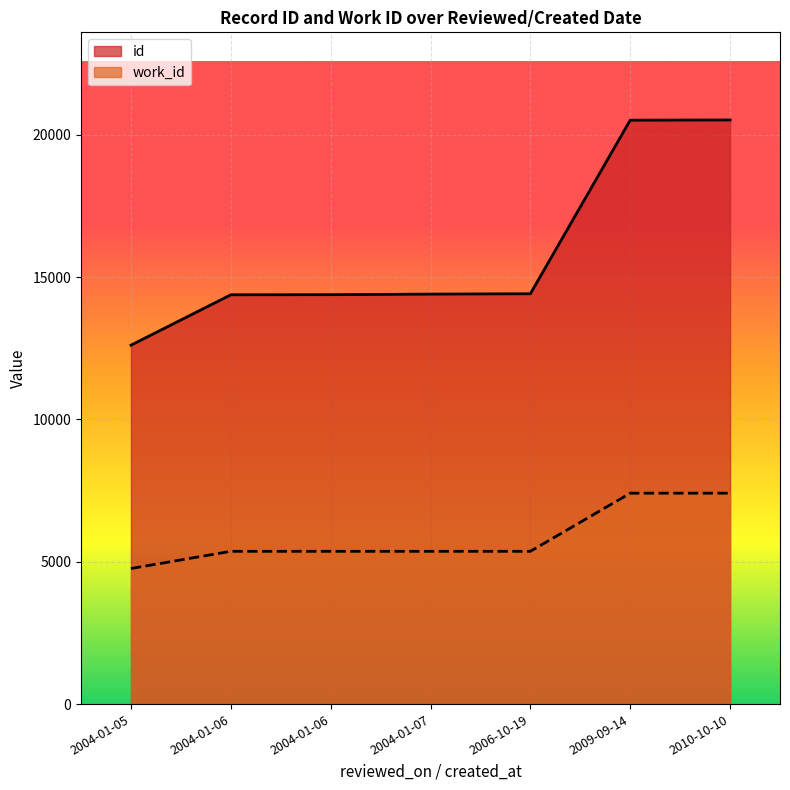

At how many categories does at least one series exceed 12166?

7